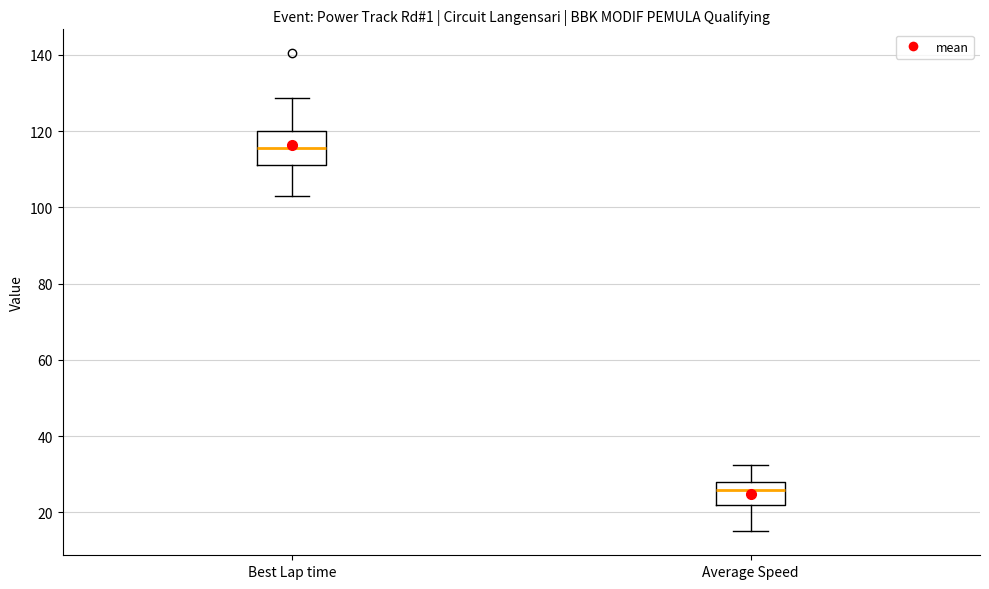

Reading left to right, transcribe this box plot: for each box, give where its median line is, the range the box spans, and where its two whiskers end, as read against the y-axis. The values are not printed on the chart, so give them approximately, as read against the axis.

Best Lap time: median 116, box 112 to 120, whiskers 104 to 128
Average Speed: median 26, box 22 to 28, whiskers 14 to 32